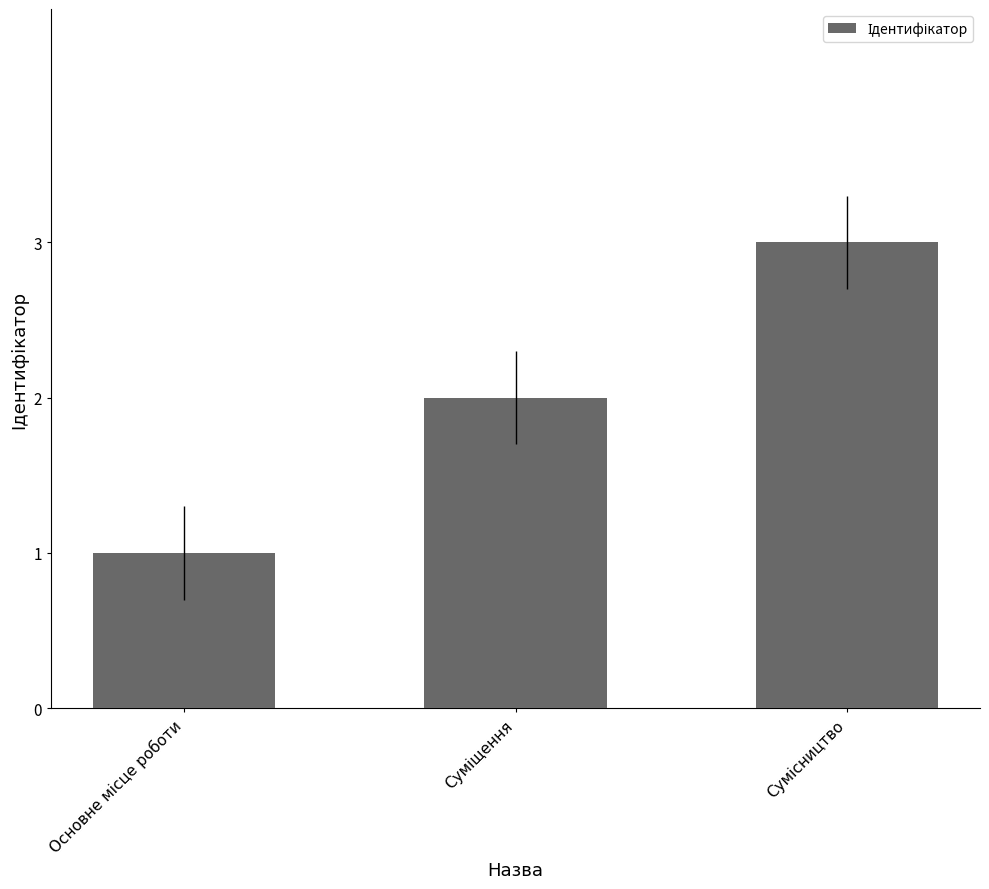

What is the greatest value displayed?

3